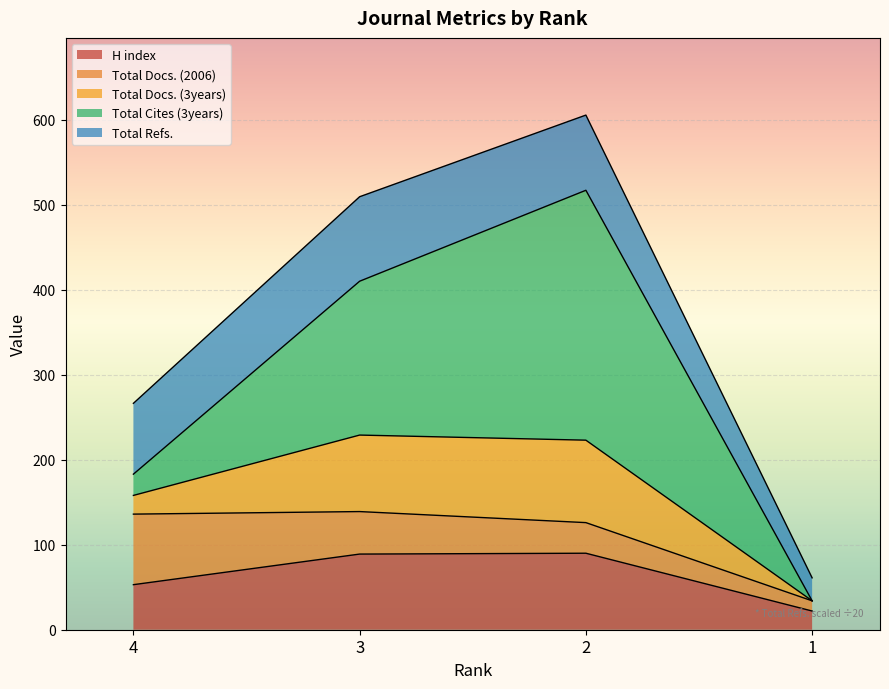

How many data points does each series have?

4